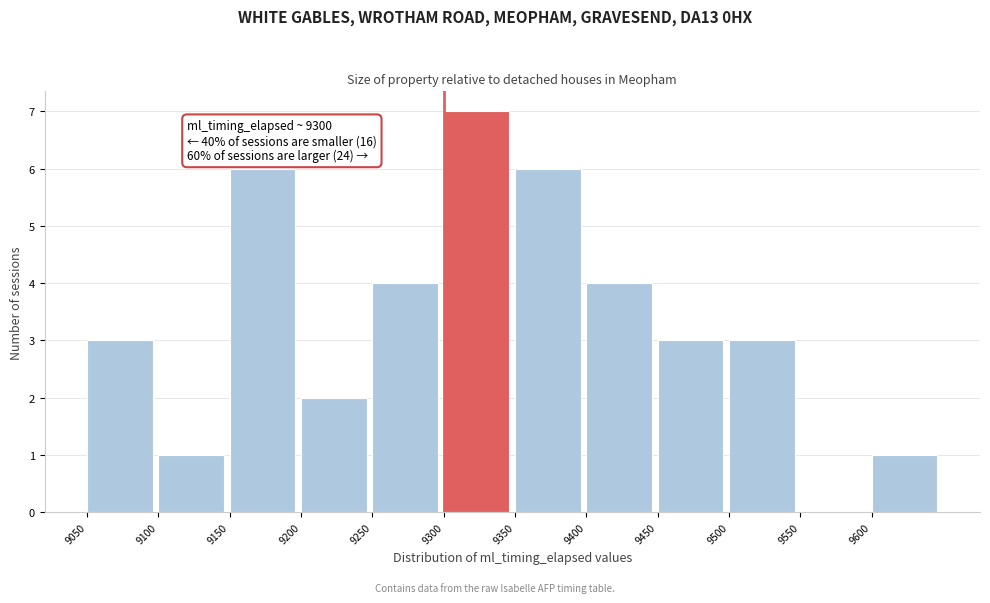

Which range on the x-axis has the tallest bar?

9300 to 9350